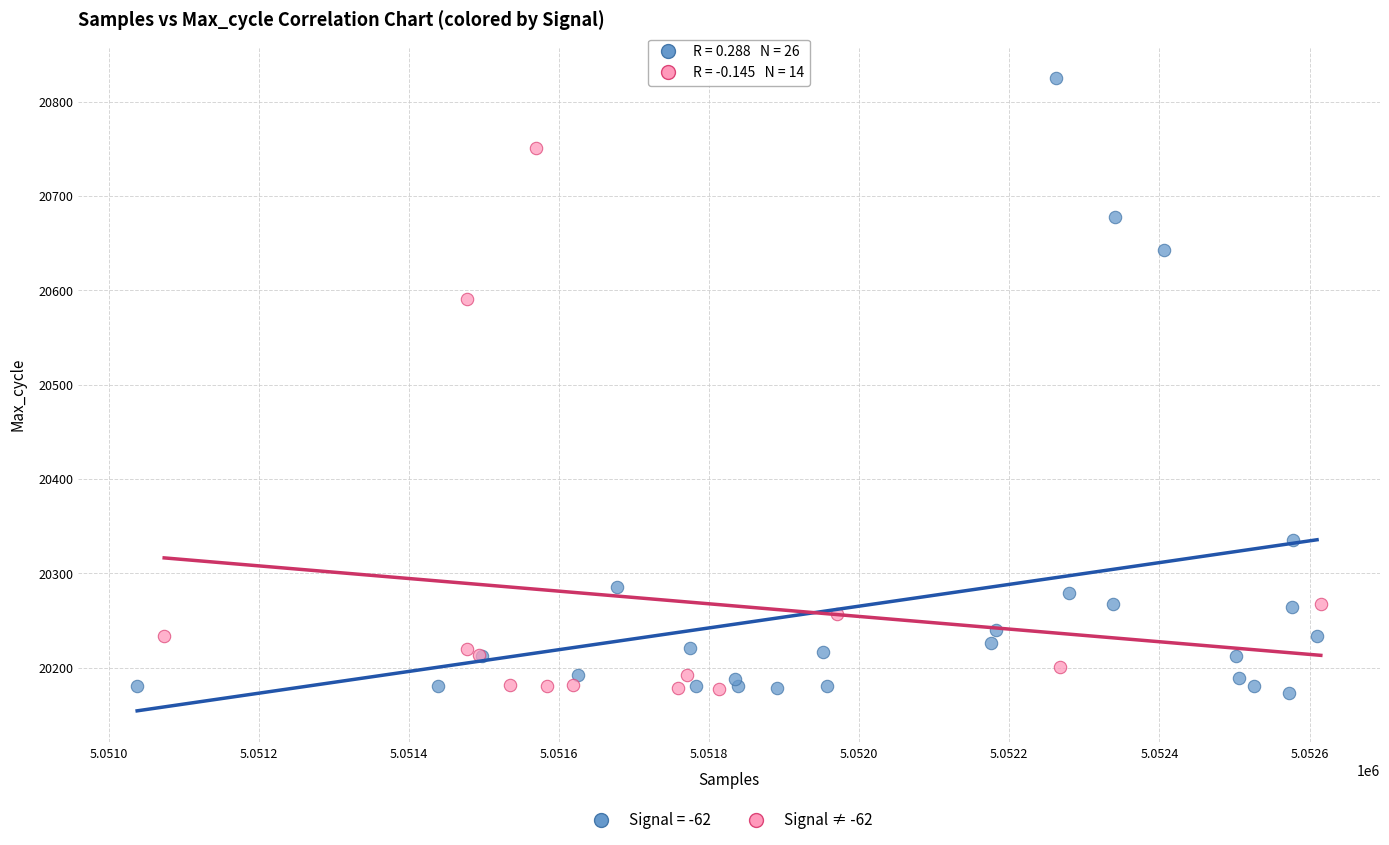

Which series has the largest Y range (max minus min)?

Signal = -62